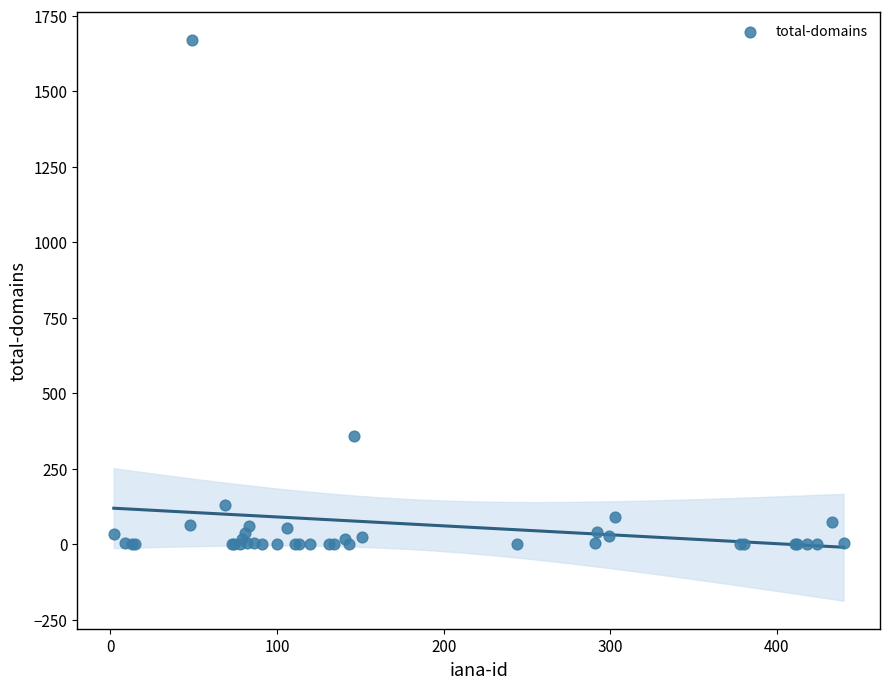

What Y value in the scatter plot is closest to 835?

358